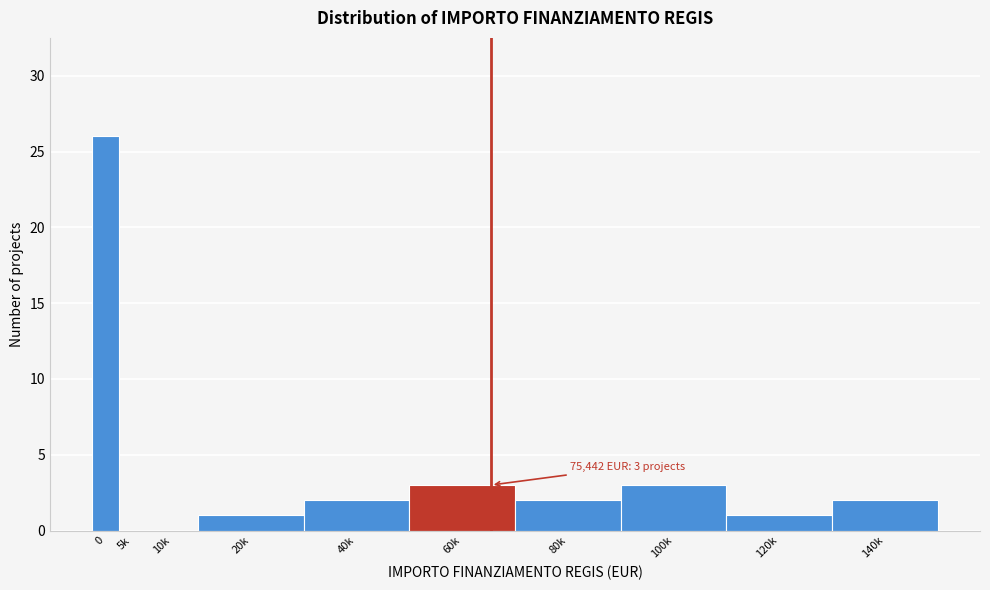

Reading left to right, list all the values displayed in this chart.

0=26	5k=0	10k=0	20k=1	40k=2	60k=3	80k=2	100k=3	120k=1	140k=2